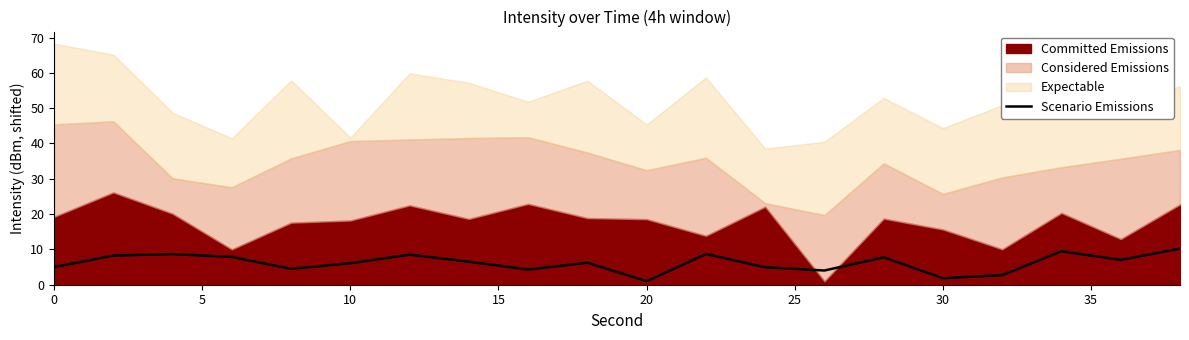

How many values are below 6?

8